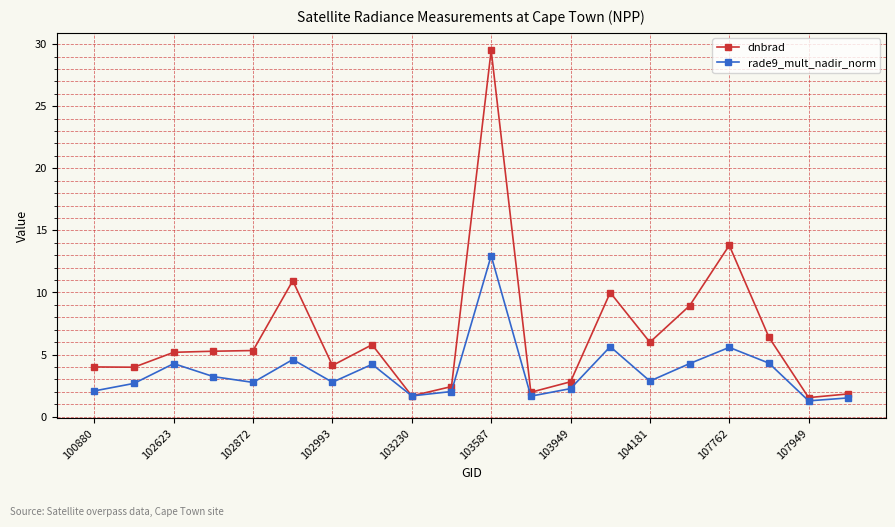

What is the value of the rade9_mult_nadir_norm point at the 13th from the left?

2.3